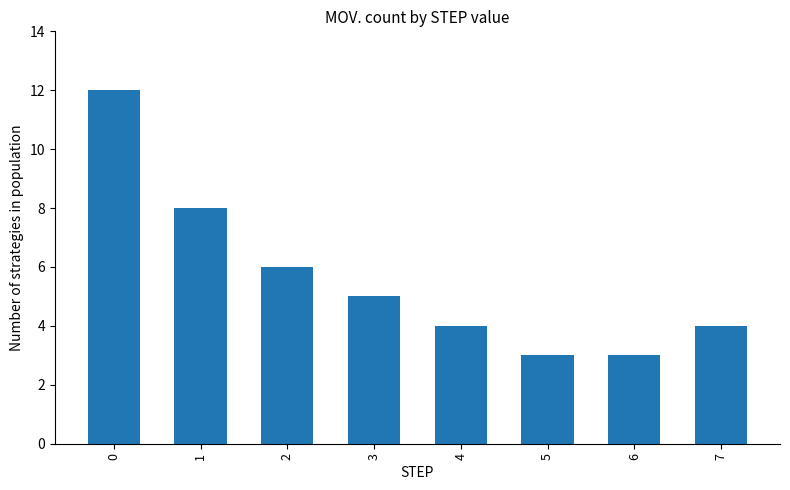

Are the bars horizontal?

No